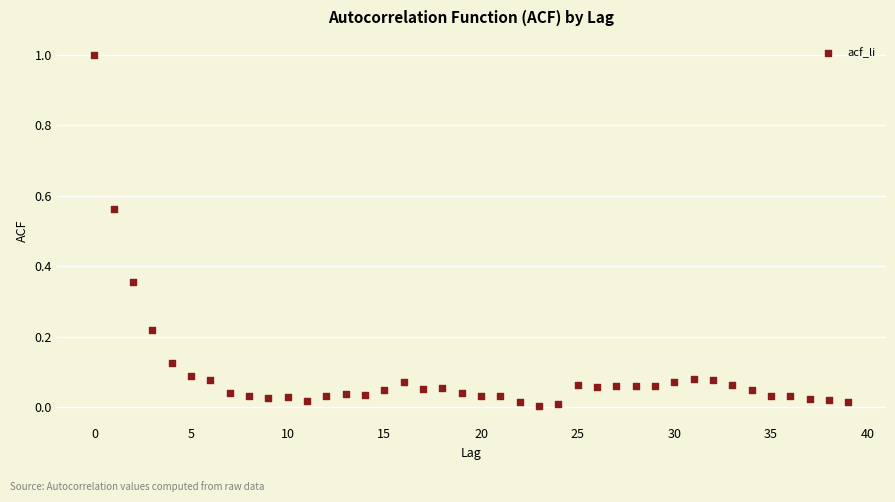

What is the range of Y values (max minus min)?

1.0